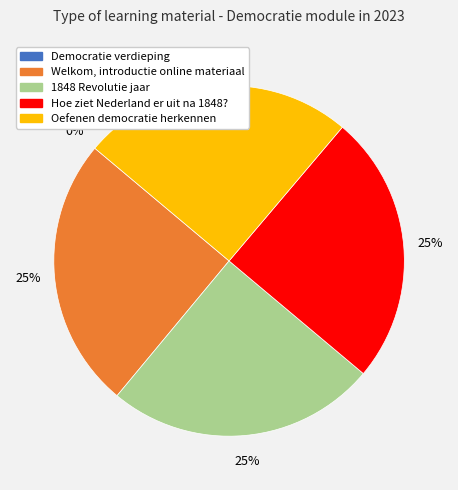

To the nearest percent, what is the combined percentage of Oefenen democratie herkennen and Welkom, introductie online materiaal?

50%